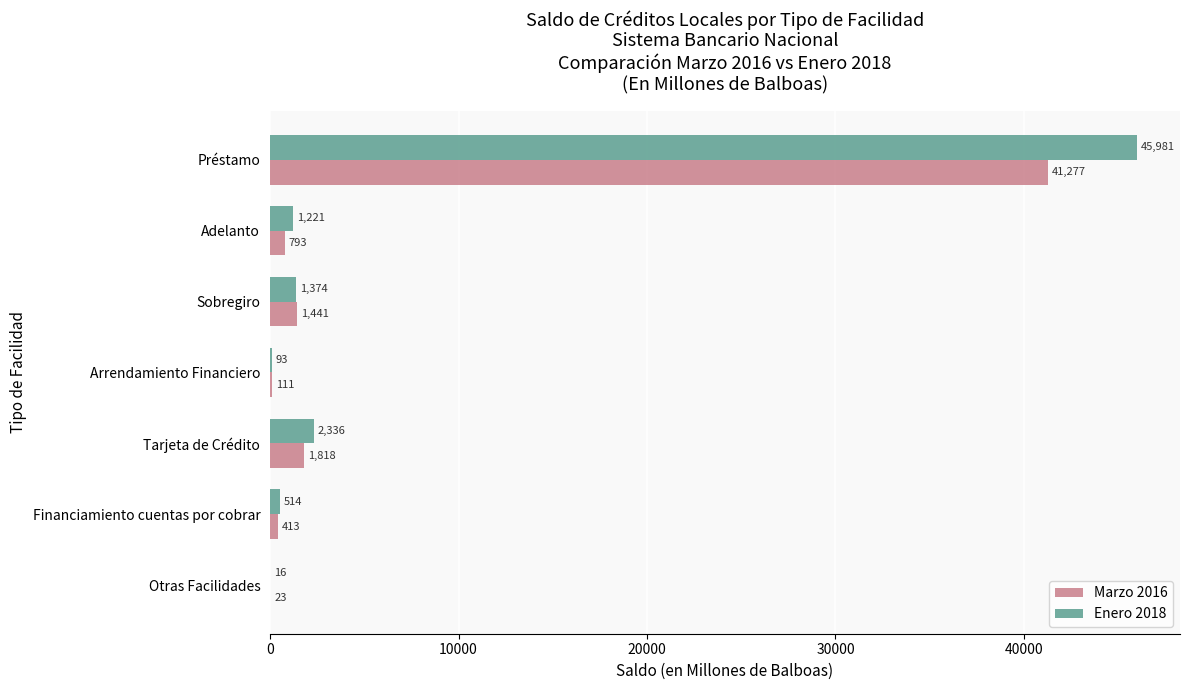

What is the average value of the Enero 2018 series?

7362.2